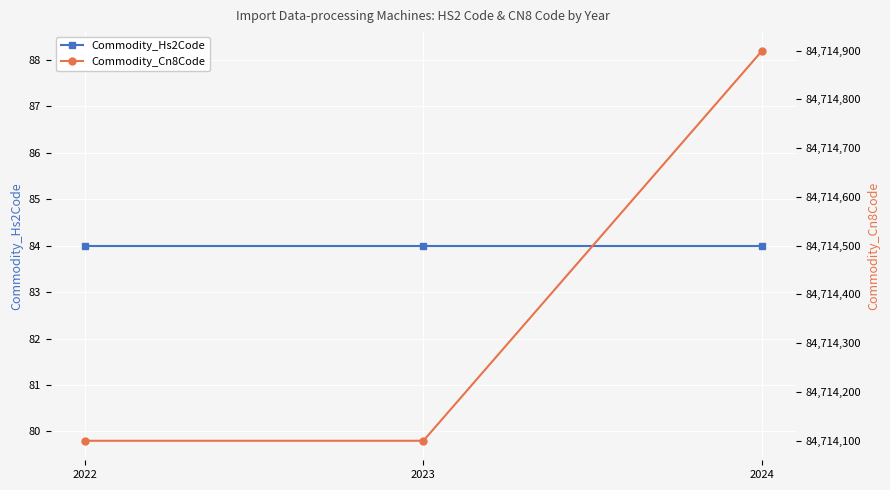

How many lines are shown in the chart?

2